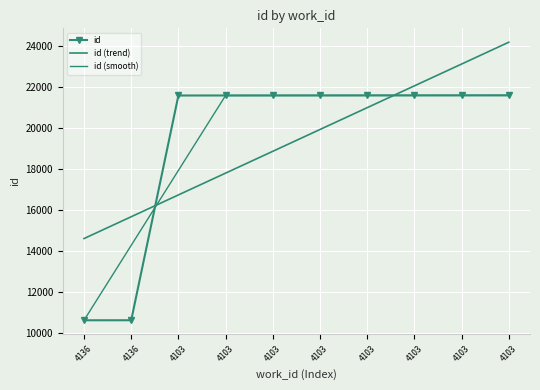

Between 4103 and 4103, which series saw the biggest shift?

id (trend)